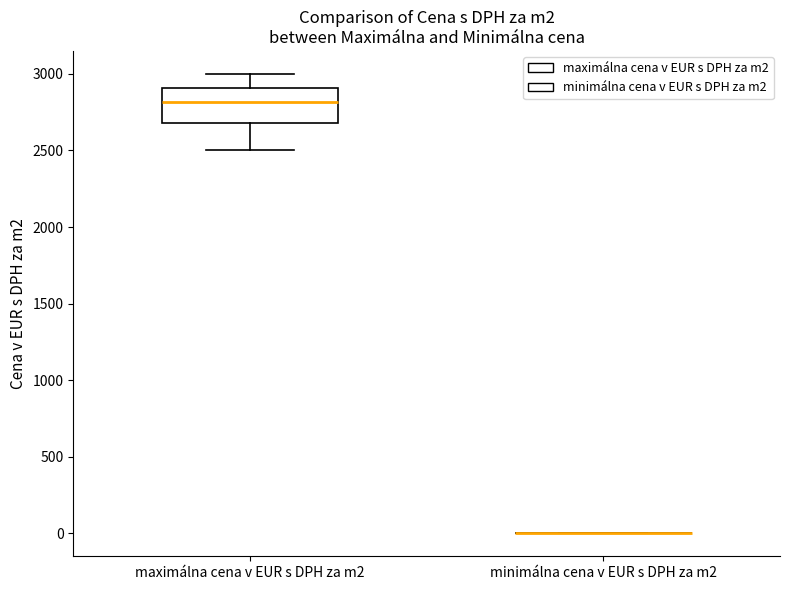

Reading left to right, read every box against the y-axis: the position of its median line, the range the box covers, and the ends of its whiskers. The values are not printed on the chart, so give them approximately, as read against the axis.

maximálna cena v EUR s DPH za m2: median 2800, box 2700 to 2900, whiskers 2500 to 3000
minimálna cena v EUR s DPH za m2: box collapsed to a line at 0, whiskers 0 to 0